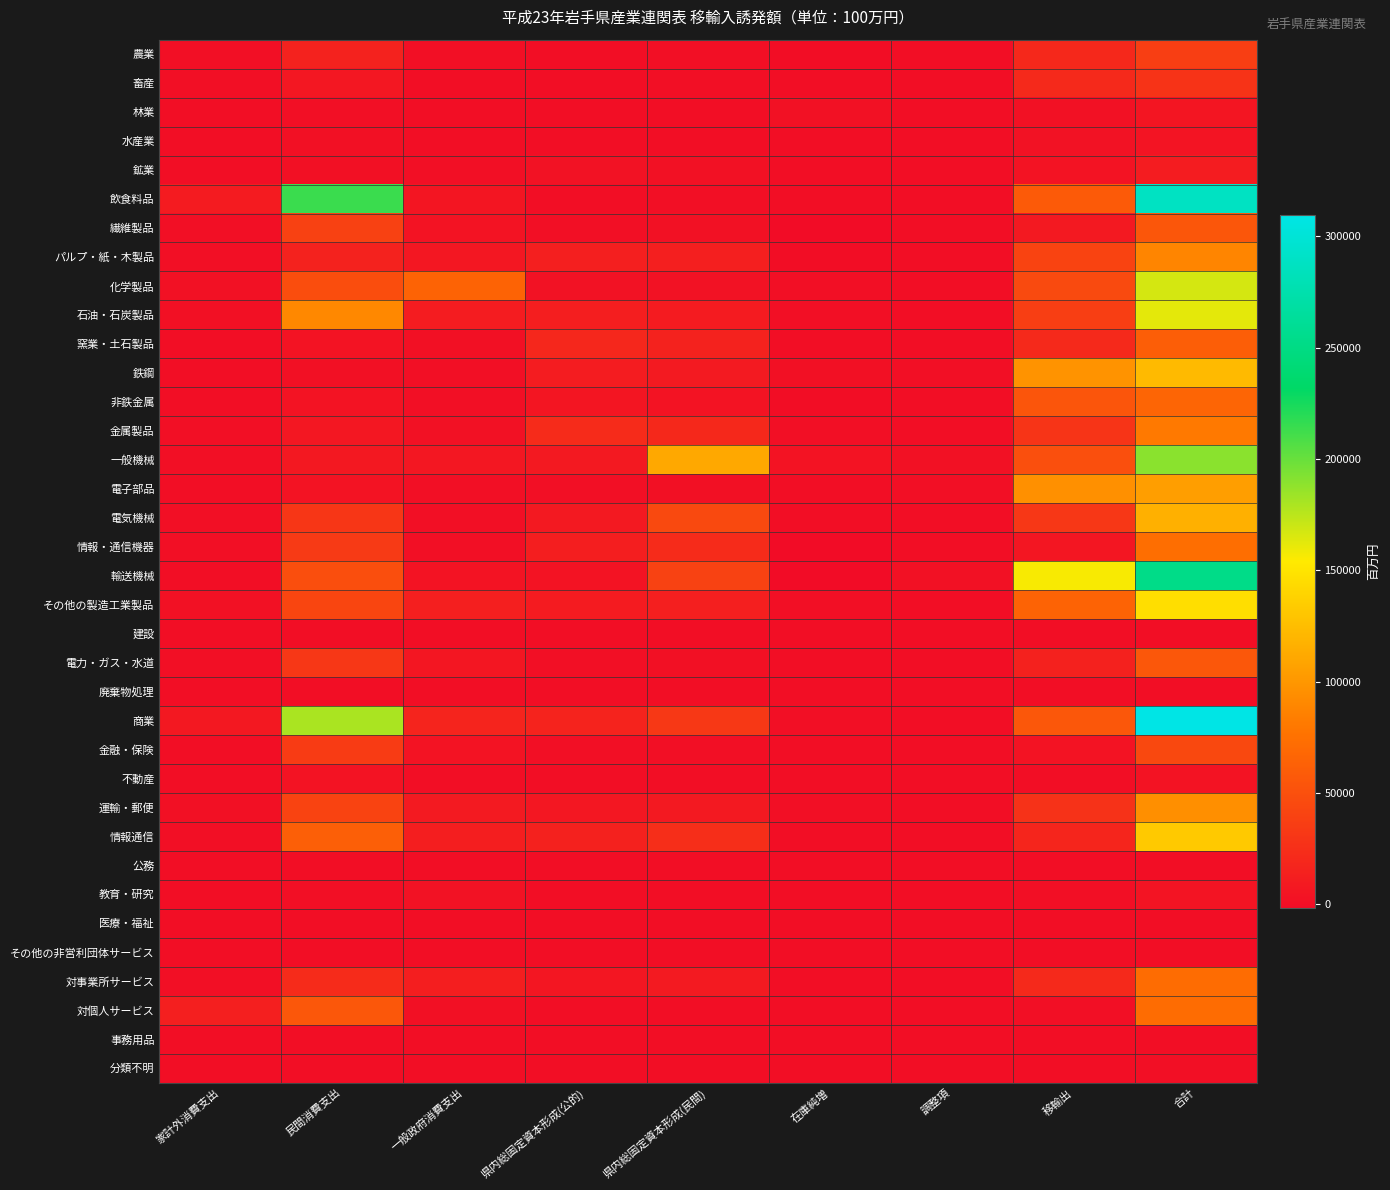

Count the number of categories in the chart.

9